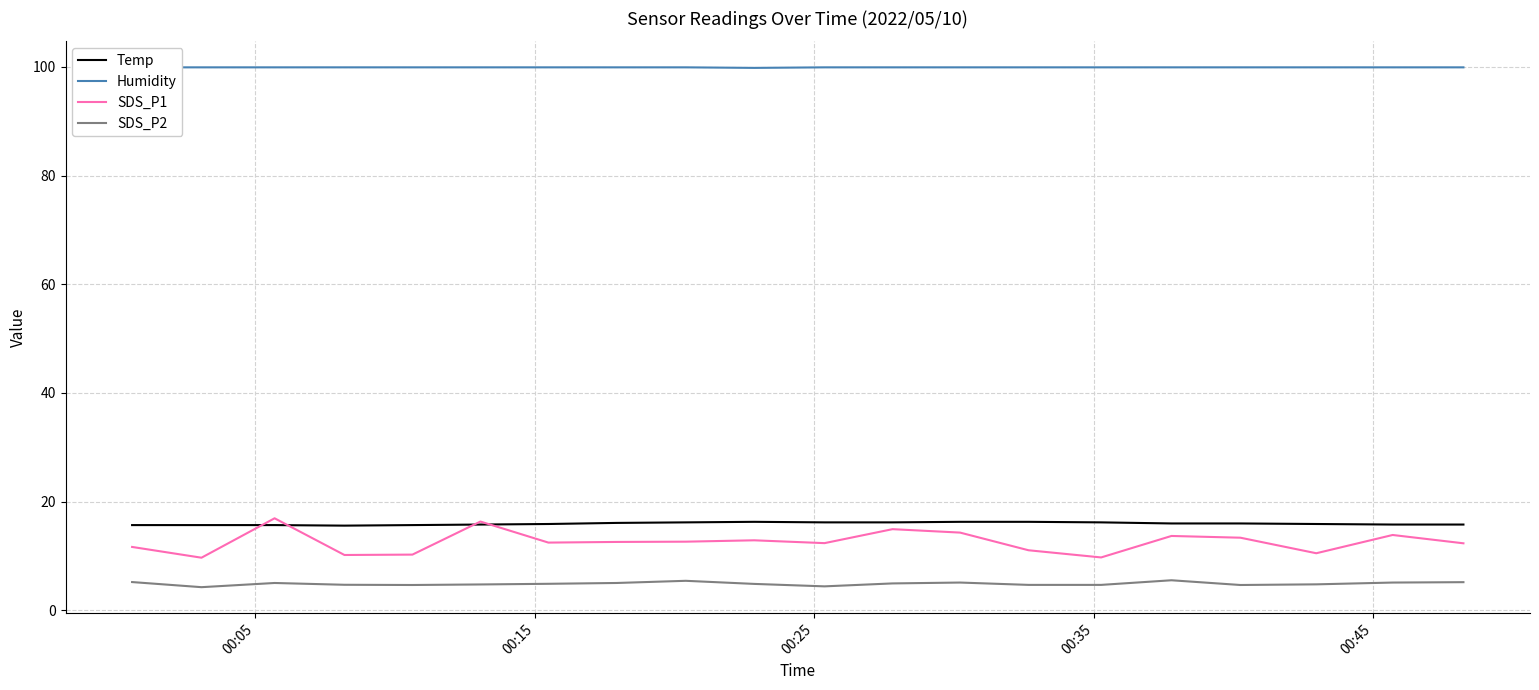

True or false: SDS_P2 and SDS_P1 intersect in this chart.

False